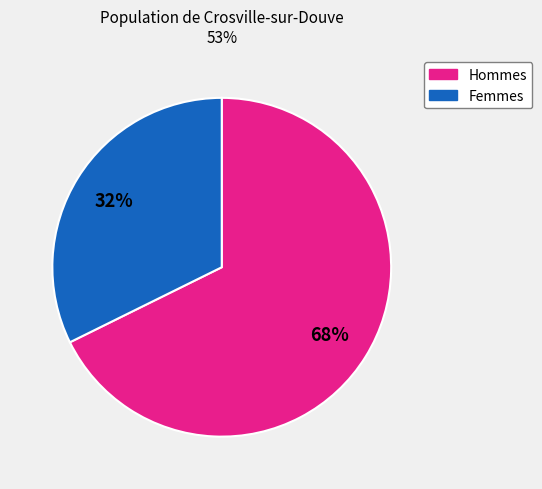

Rank the categories by value from lowest to highest.

Femmes, Hommes